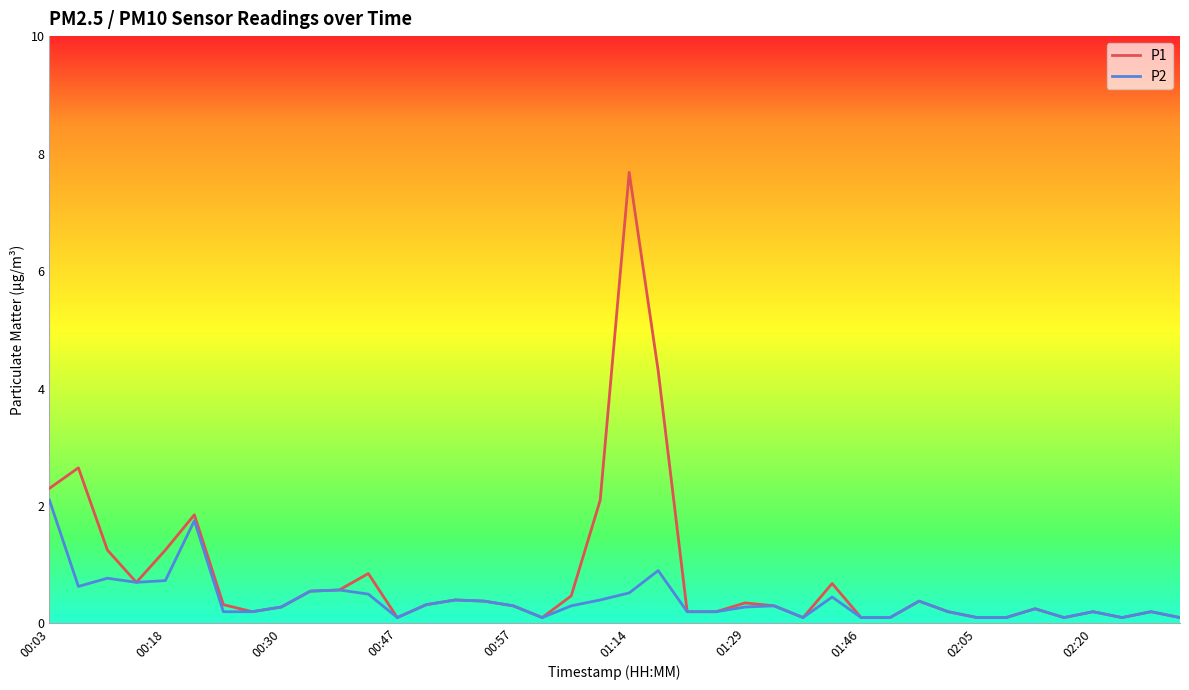

Which series has the widest spread of values?

P1